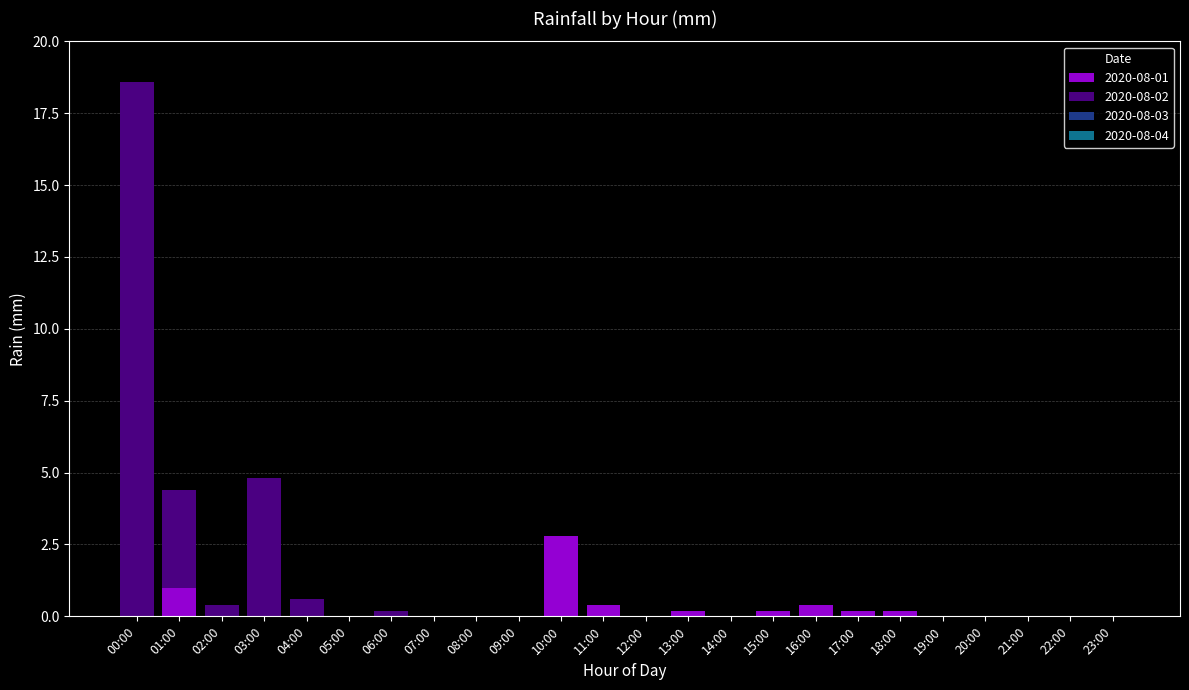

Which category has the highest value in the 2020-08-01 series?

10:00